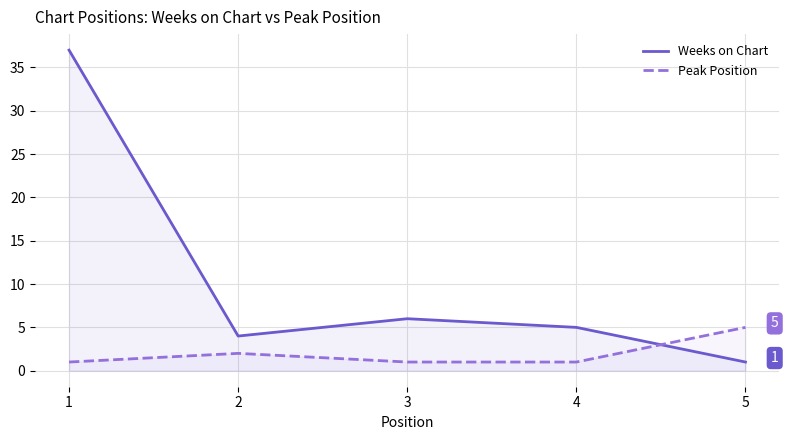

What is the spread (max minus min) of values at 1?

36